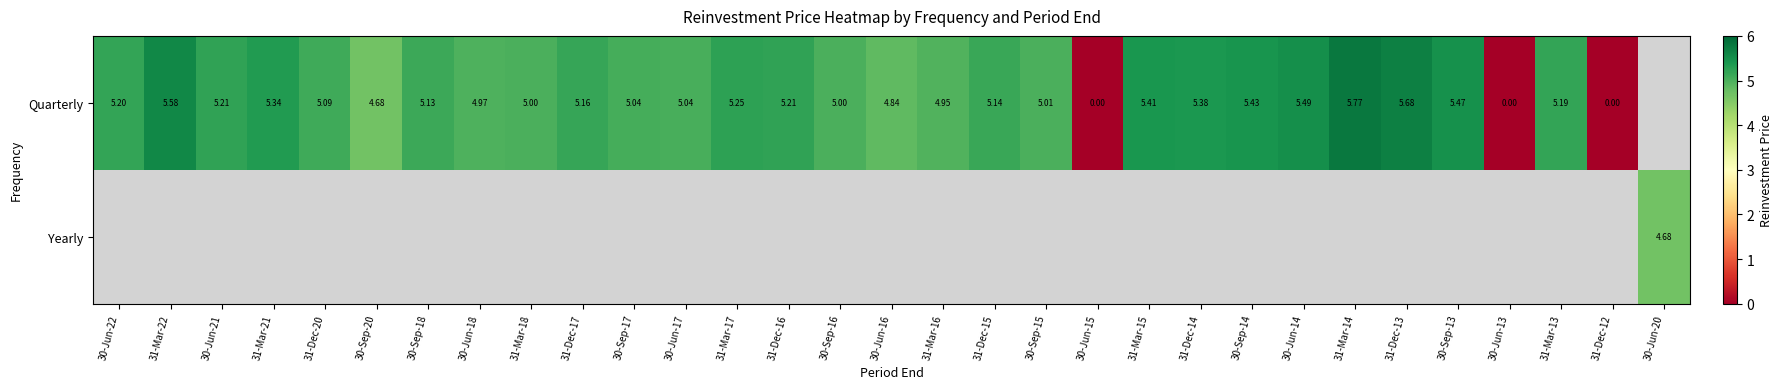

Is the value of Yearly at 31-Dec-12 greater than the value of Quarterly at 30-Sep-16?

No